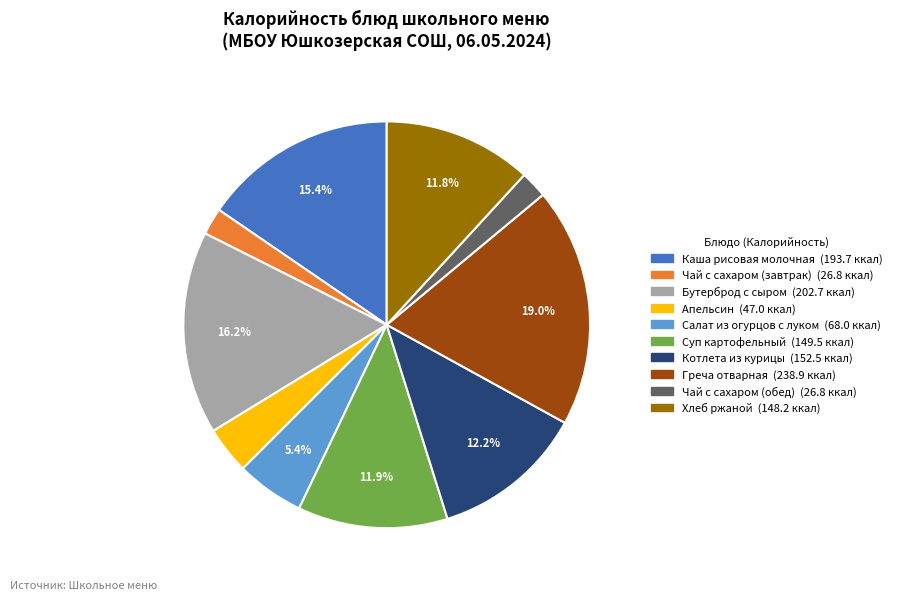

True or false: Каша рисовая молочная accounts for 4% of the total.

False